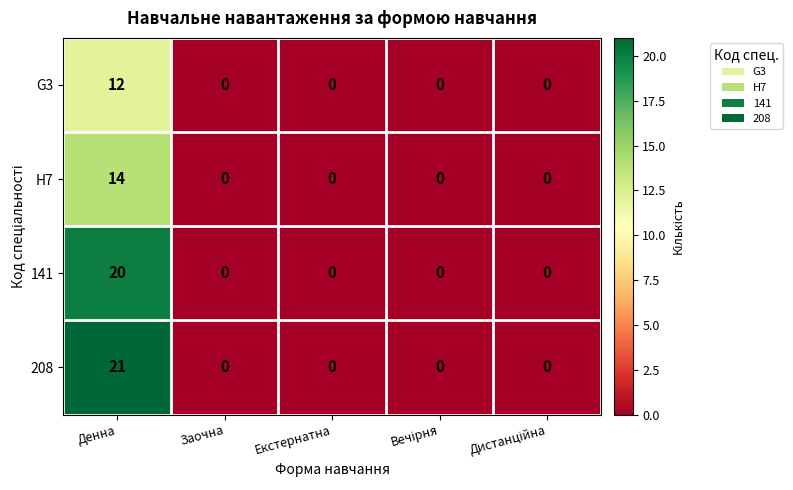

Which label corresponds to the largest value in the chart?

Денна